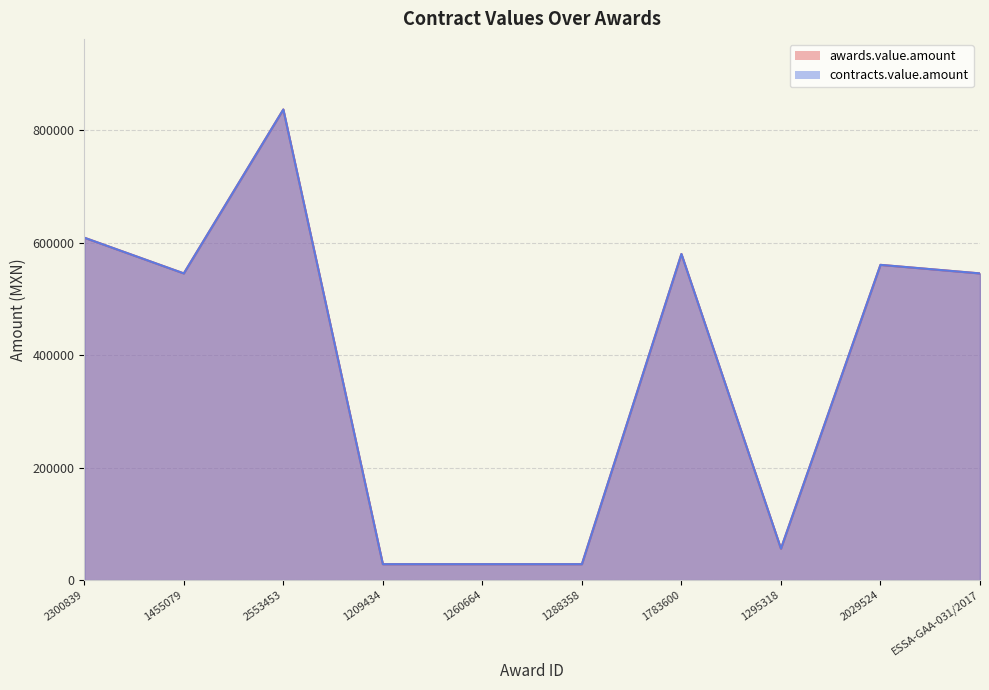

In awards.value.amount, how many points are lower than both neighbors (excluding endpoints)?

2